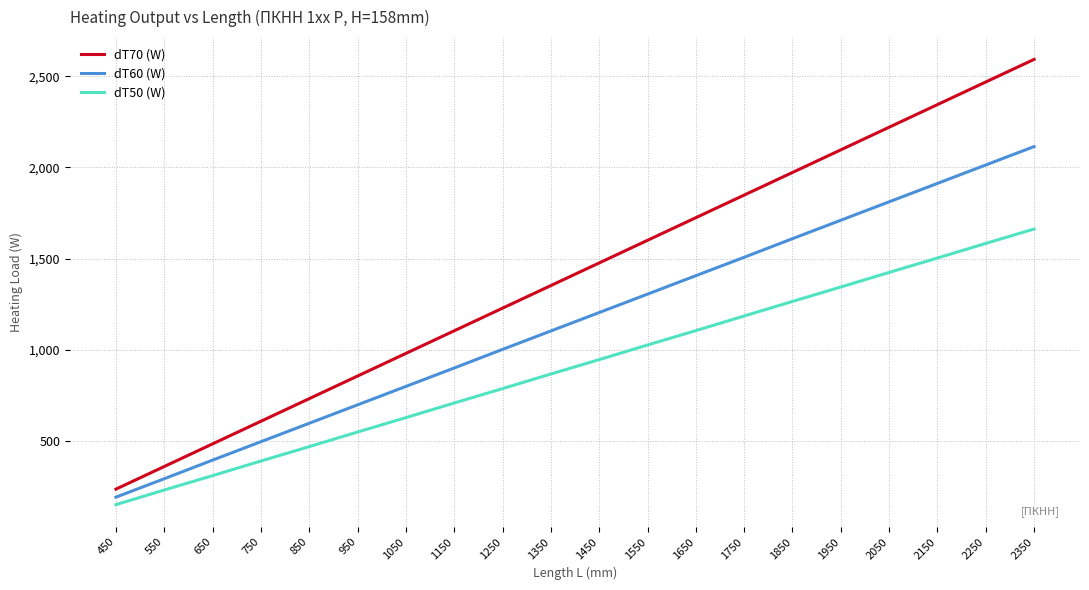

Which series has the largest range (max minus min)?

dT70 (W)